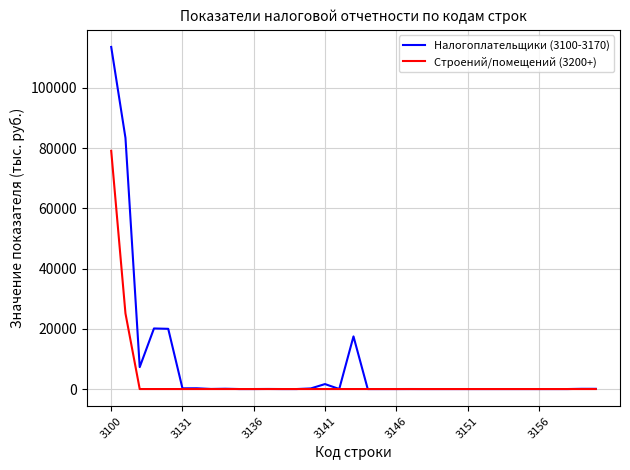

List the series in order of their peak value, highest first.

Налогоплательщики (3100-3170), Строений/помещений (3200+)